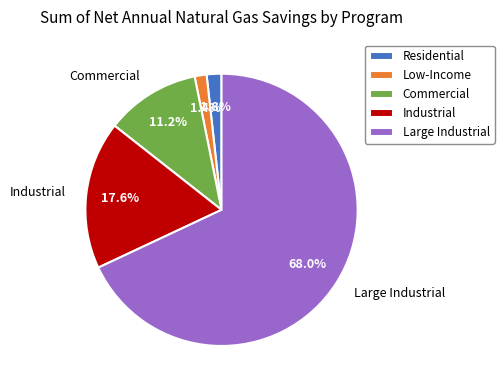

Is there a majority slice in this chart?

Yes